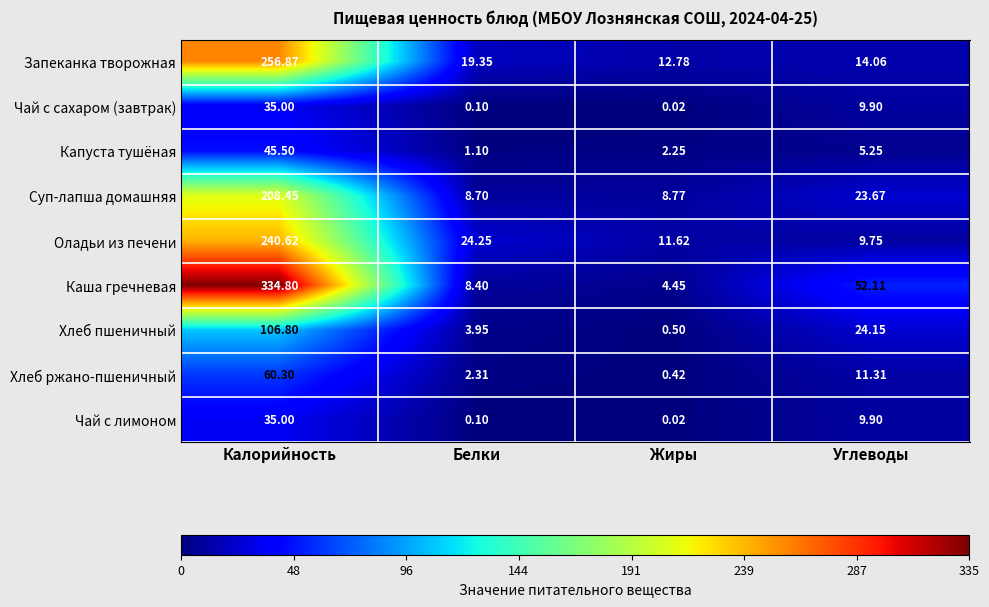

At which category does the chart reach its minimum across all series?

Жиры